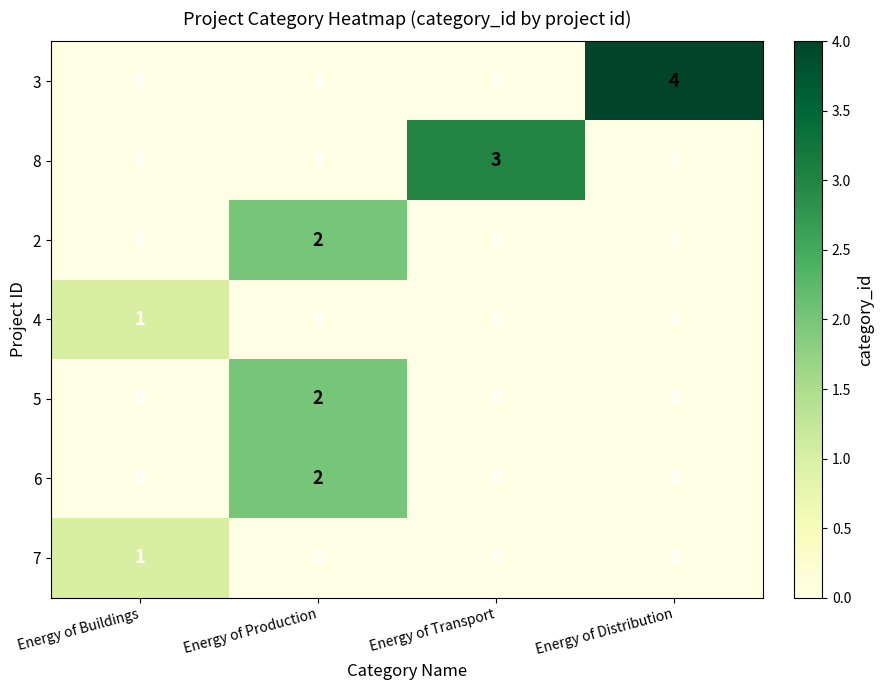

At which category is the sum across all series the highest?

Energy of Production